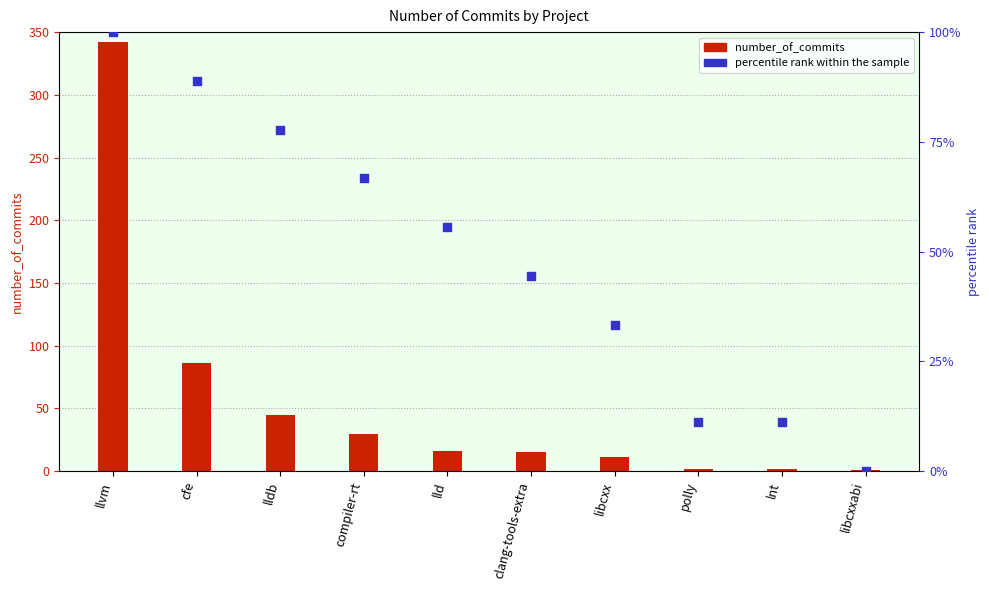

At which category is the sum across all series the highest?

llvm